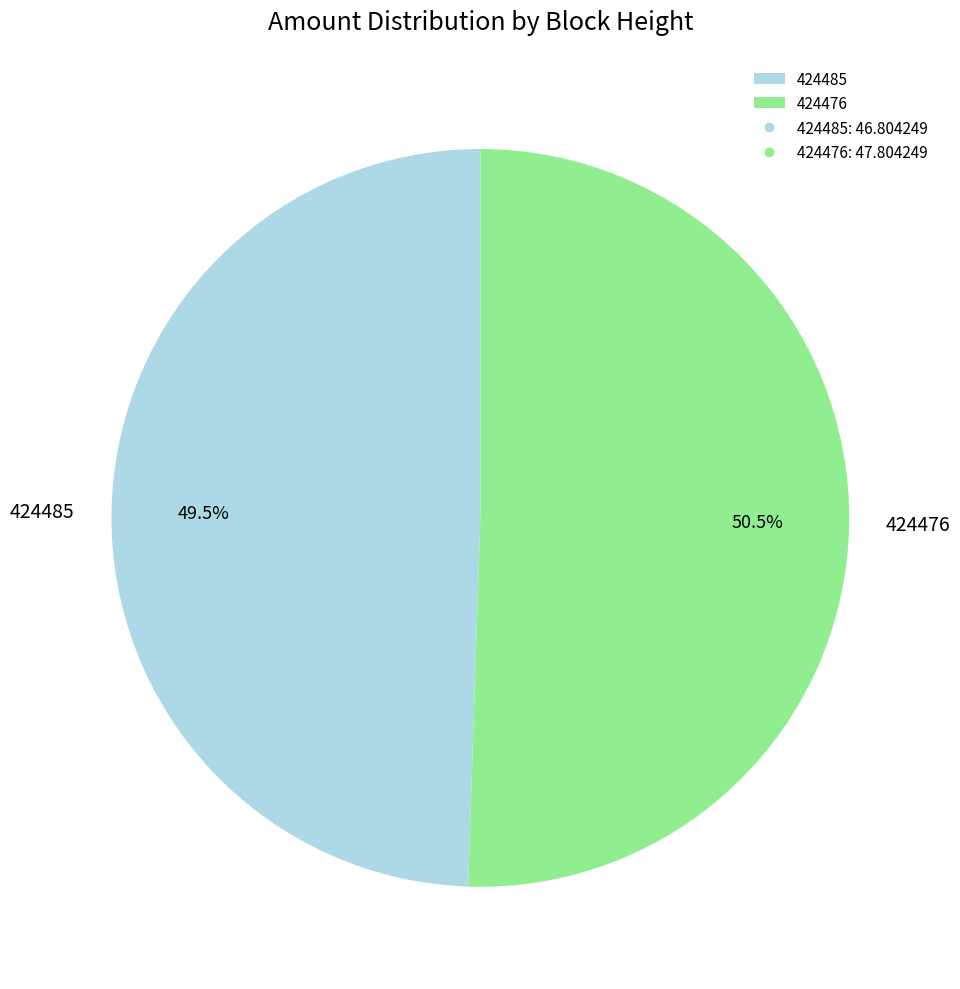

Which has a higher value, 424476 or 424485?

424476